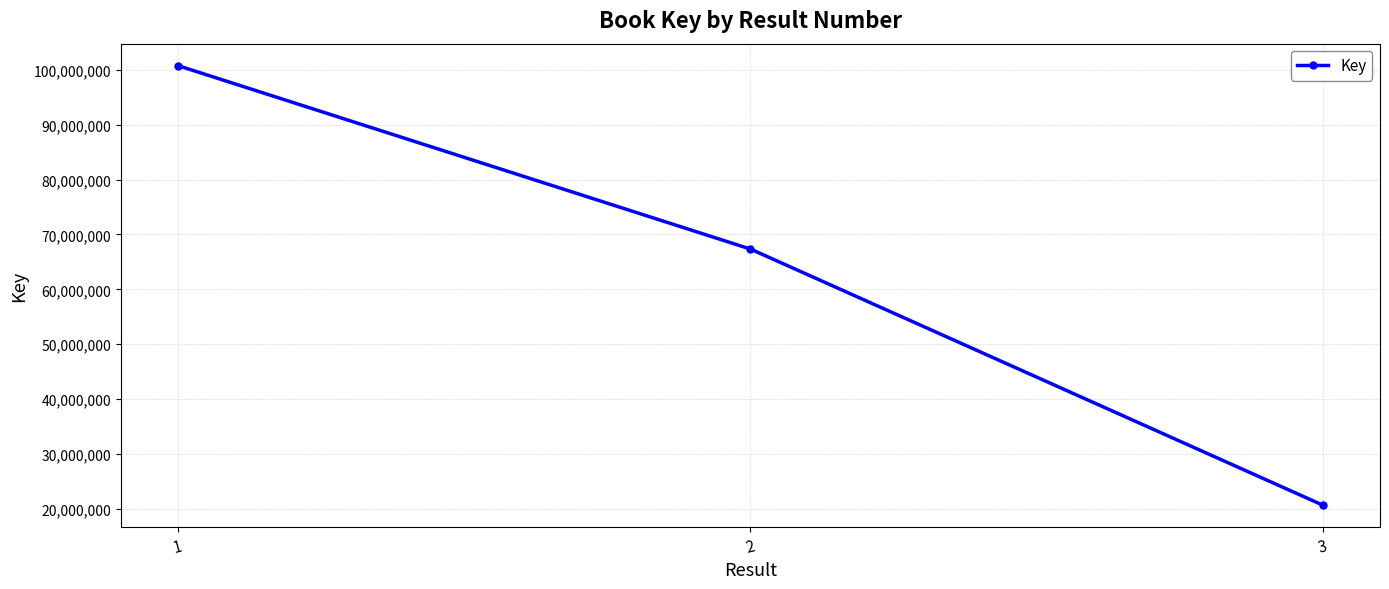

Between 3 and 2, which is larger?

2